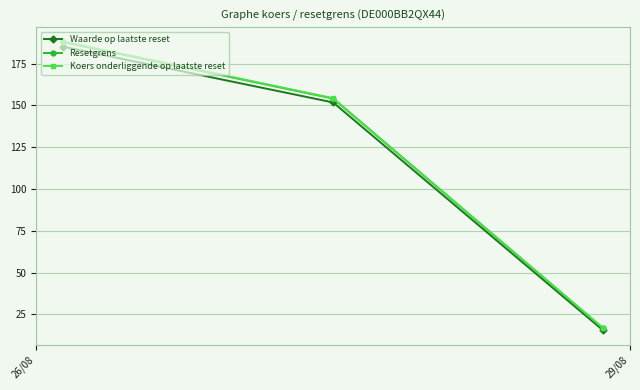

What is the value of the Koers onderliggende op laatste reset point at the 3rd from the left?

16.8